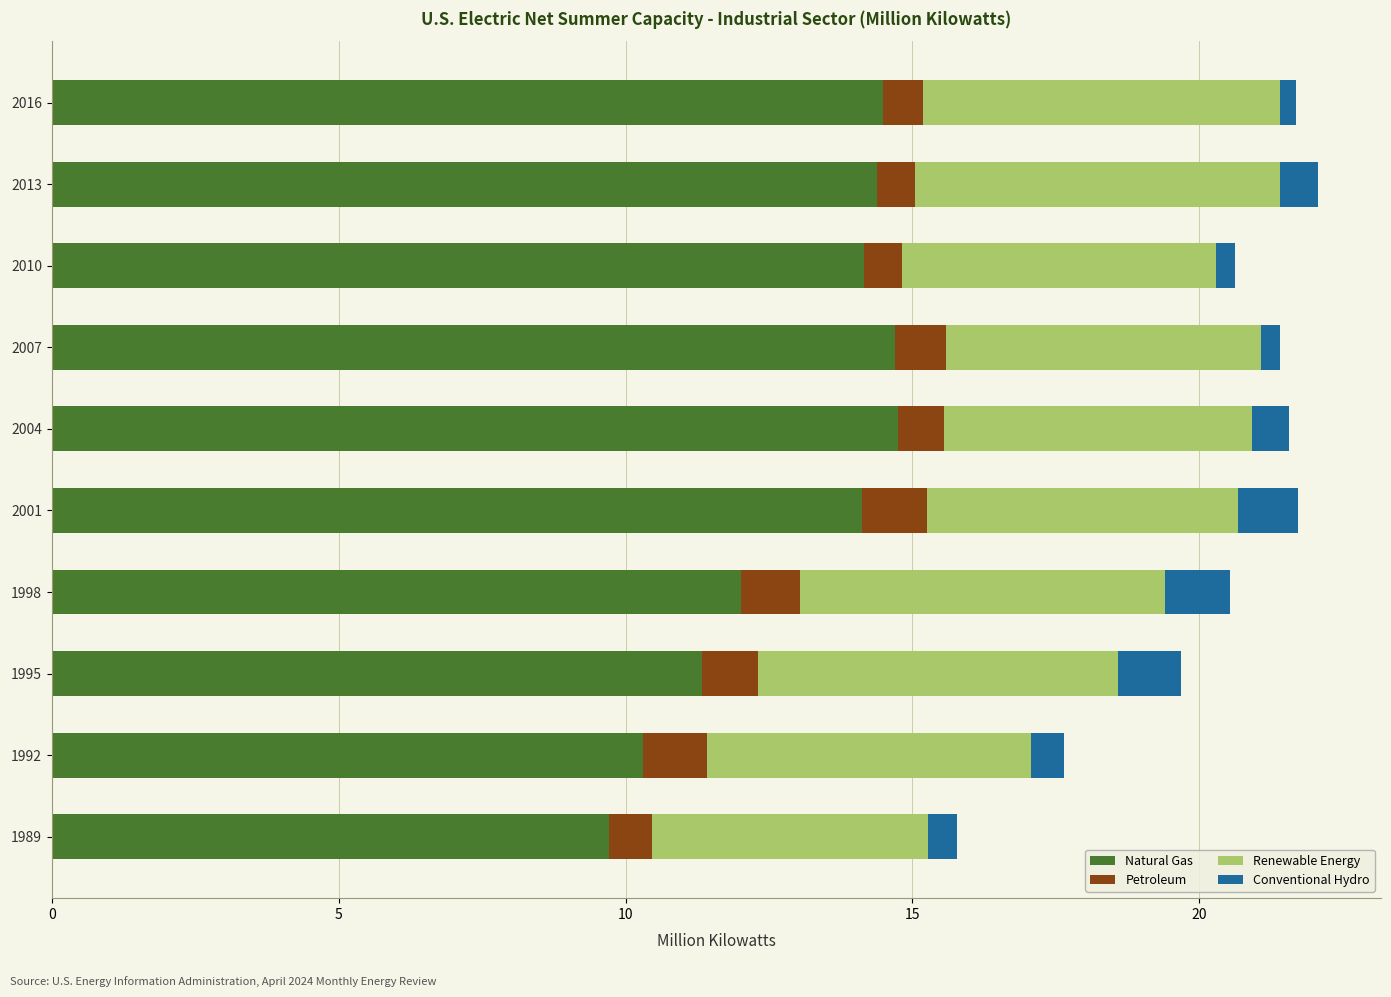

Which category has the lowest value in the Natural Gas series?

1989